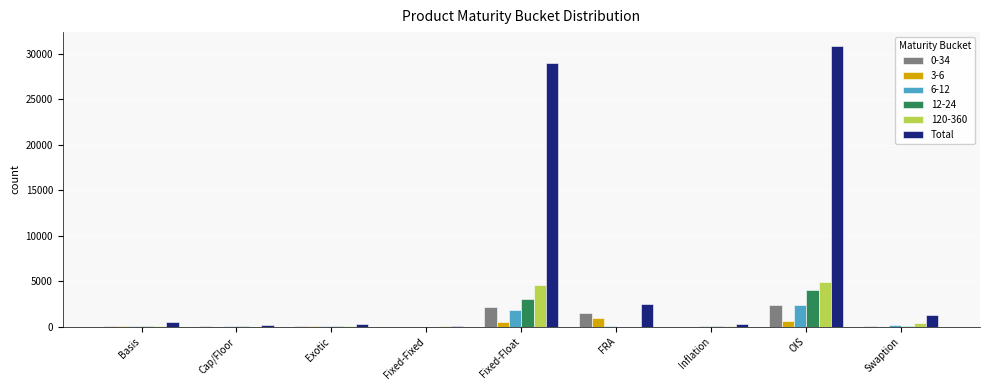

True or false: 0-34 has a value of 2126 at Fixed-Float.

True